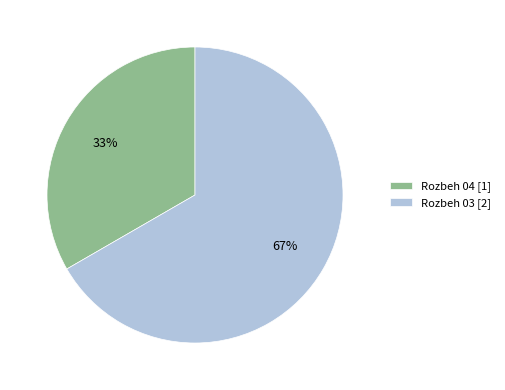

Between Rozbeh 03 and Rozbeh 04, which is larger?

Rozbeh 03